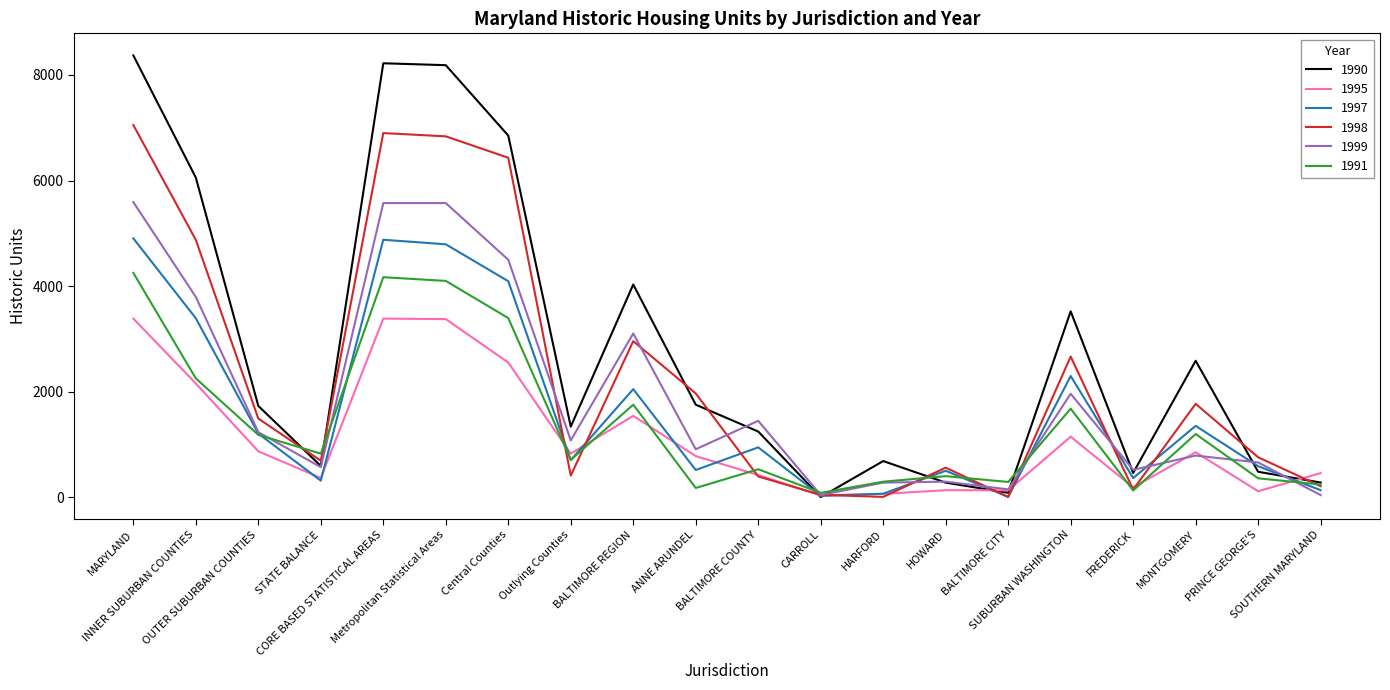

List the series in order of their peak value, lowest first.

1995, 1991, 1997, 1999, 1998, 1990